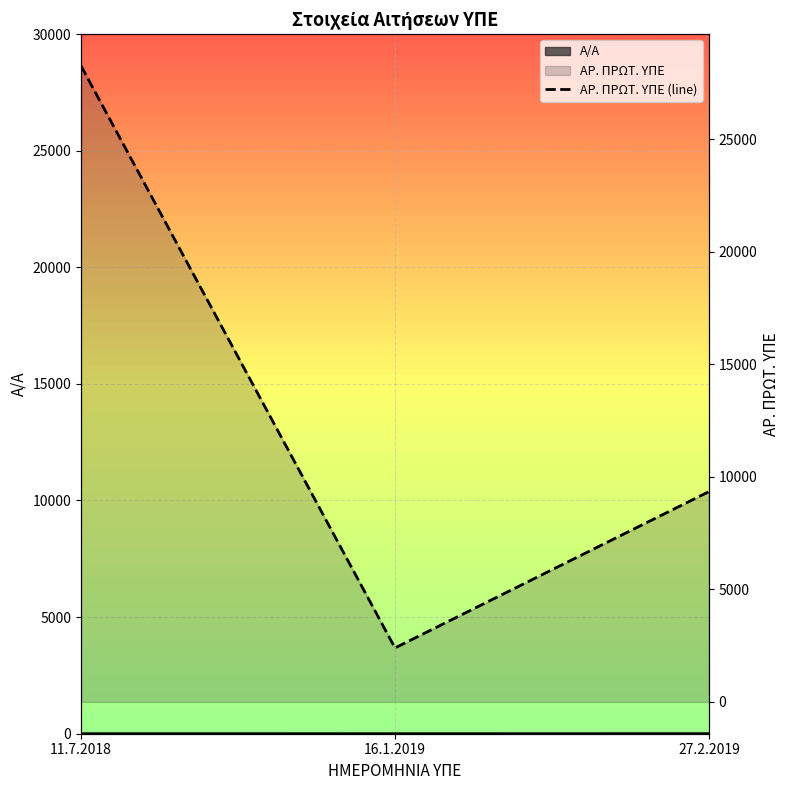

Approximately how many times larger is the value at 27.2.2019 compared to 11.7.2018?

0.3